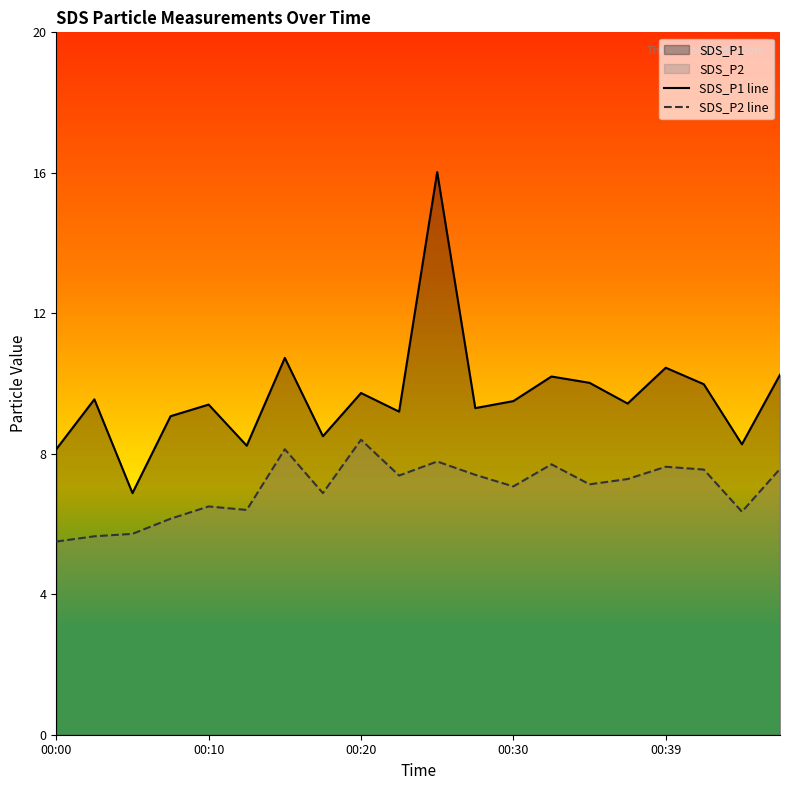

At which category does the chart reach its minimum across all series?

00:00